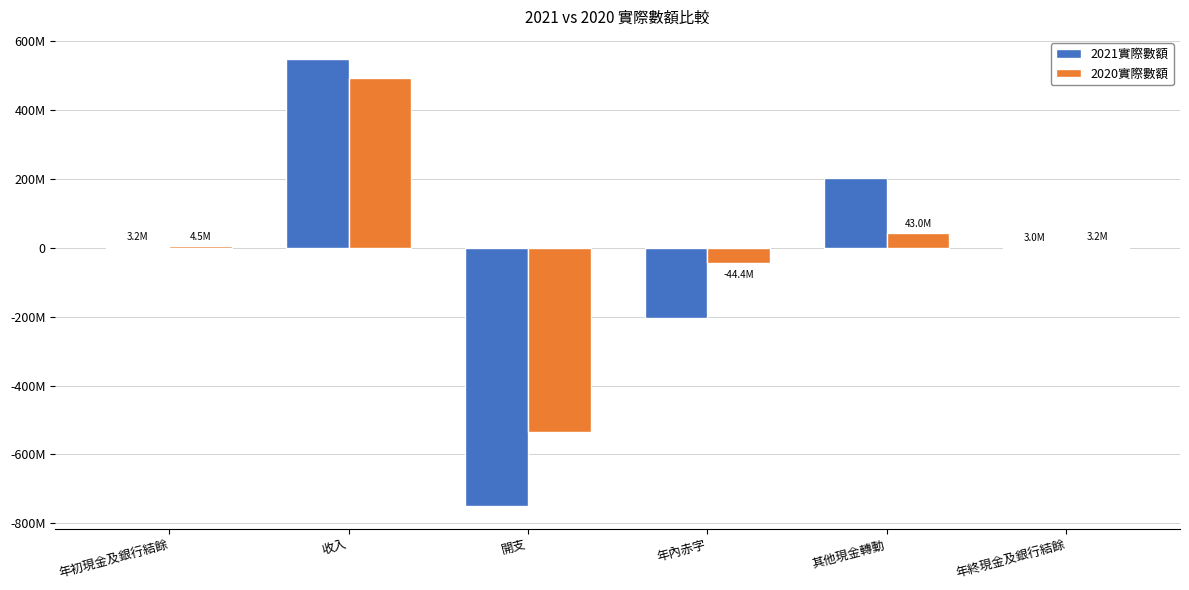

Between 年內赤字 and 年終現金及銀行結餘, which series saw the biggest shift?

2021實際數額